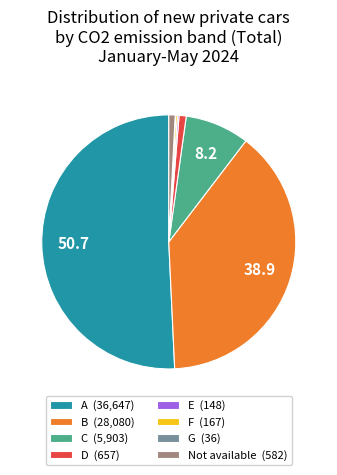

Does B (28,080) represent more than half of the total?

No